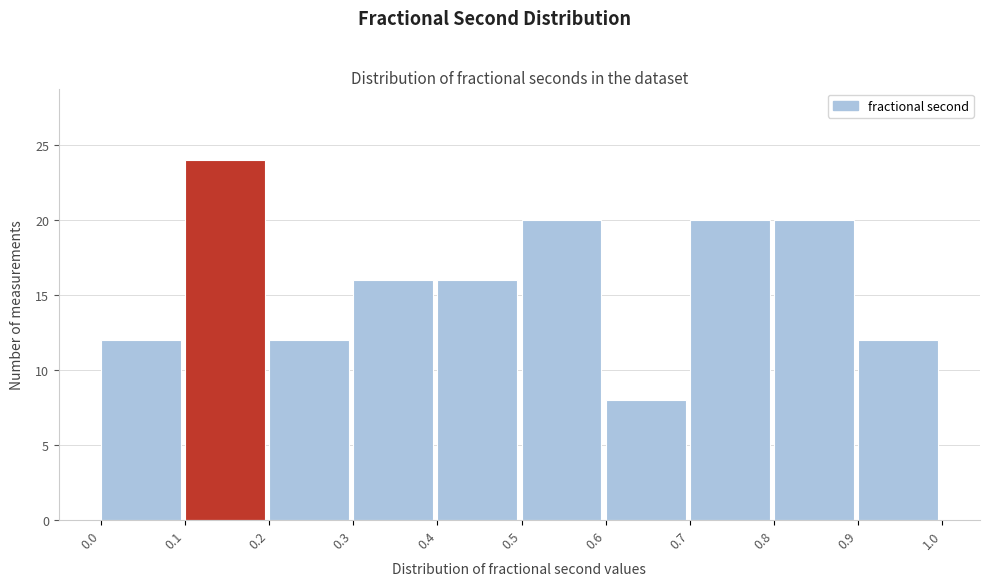

Reading left to right, transcribe this chart: for each bar, give the range it covers on the x-axis and its height. The values are not printed on the chart, so give them approximately, as read against the axis.

0.0 to 0.1: 12
0.1 to 0.2: 24
0.2 to 0.3: 12
0.3 to 0.4: 16
0.4 to 0.5: 16
0.5 to 0.6: 20
0.6 to 0.7: 8
0.7 to 0.8: 20
0.8 to 0.9: 20
0.9 to 1.0: 12